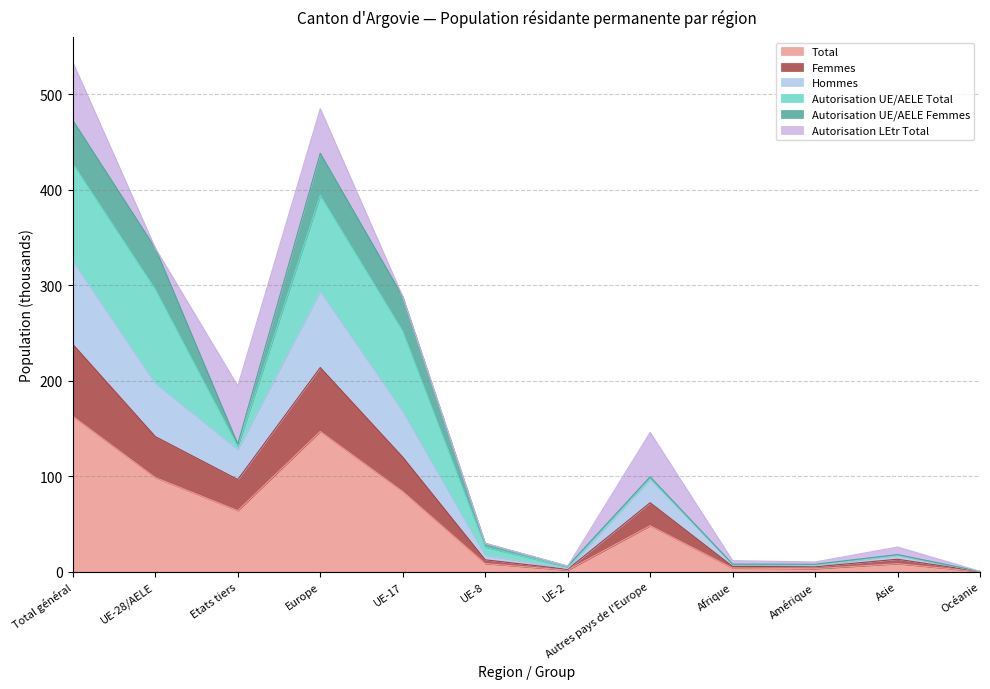

Between Etats tiers and Autres pays de l'Europe, which is larger?

Etats tiers